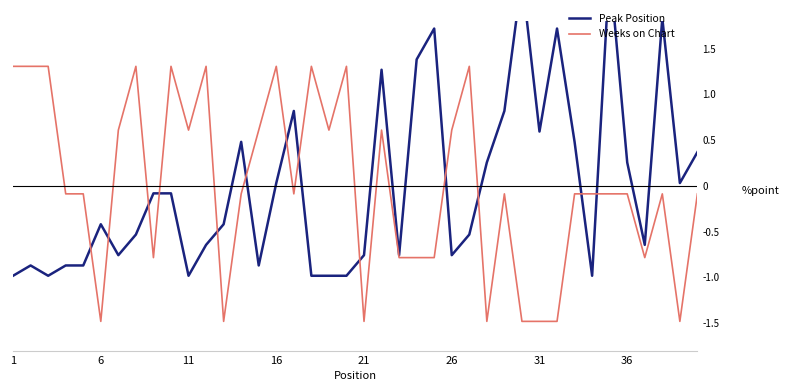

What is the minimum value for Weeks on Chart?

-1.5